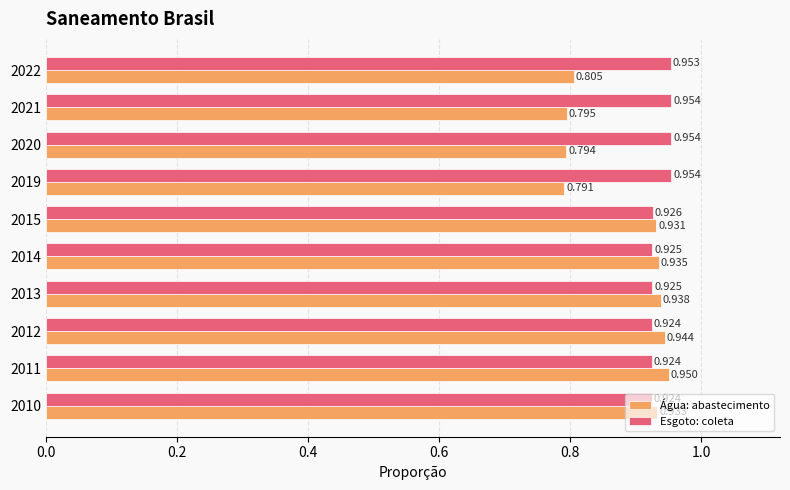

True or false: Parcela da populacao total que mora em area com coleta de esgoto has a value of 0.9 at 2015.

True